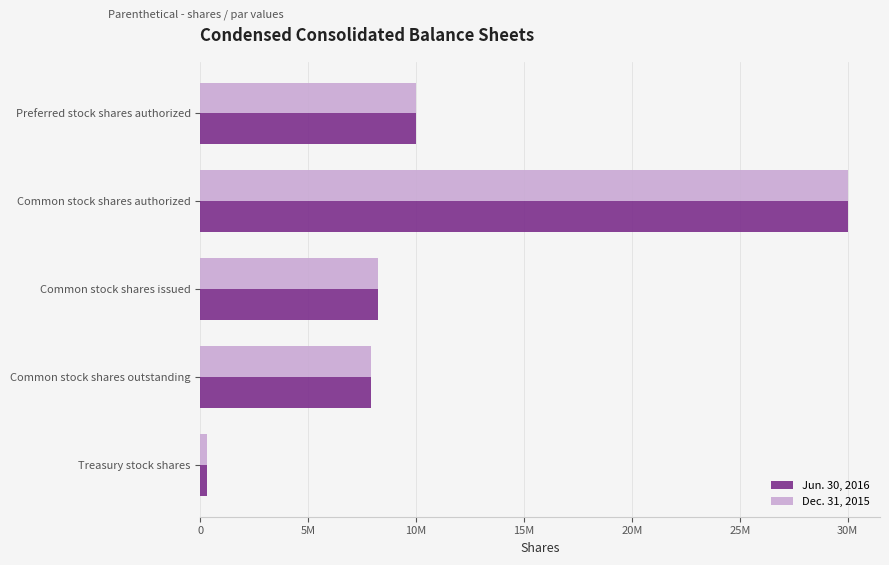

What are all the series names shown in the legend?

Jun. 30, 2016, Dec. 31, 2015